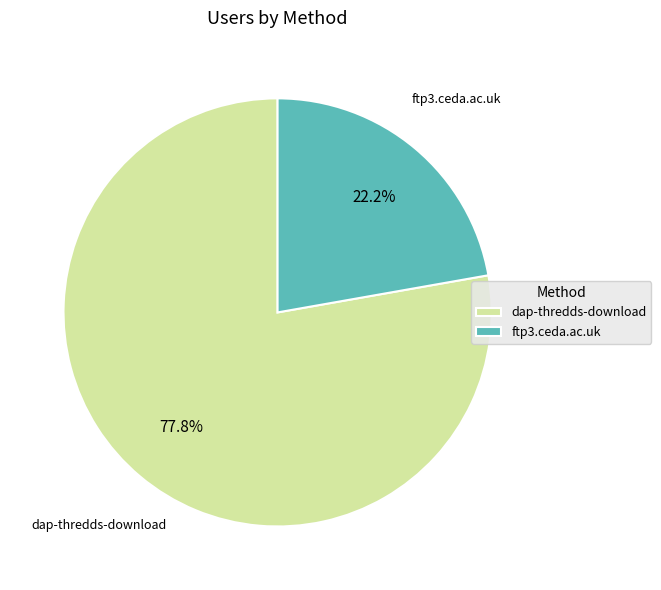

Rank the categories by value from highest to lowest.

dap-thredds-download, ftp3.ceda.ac.uk